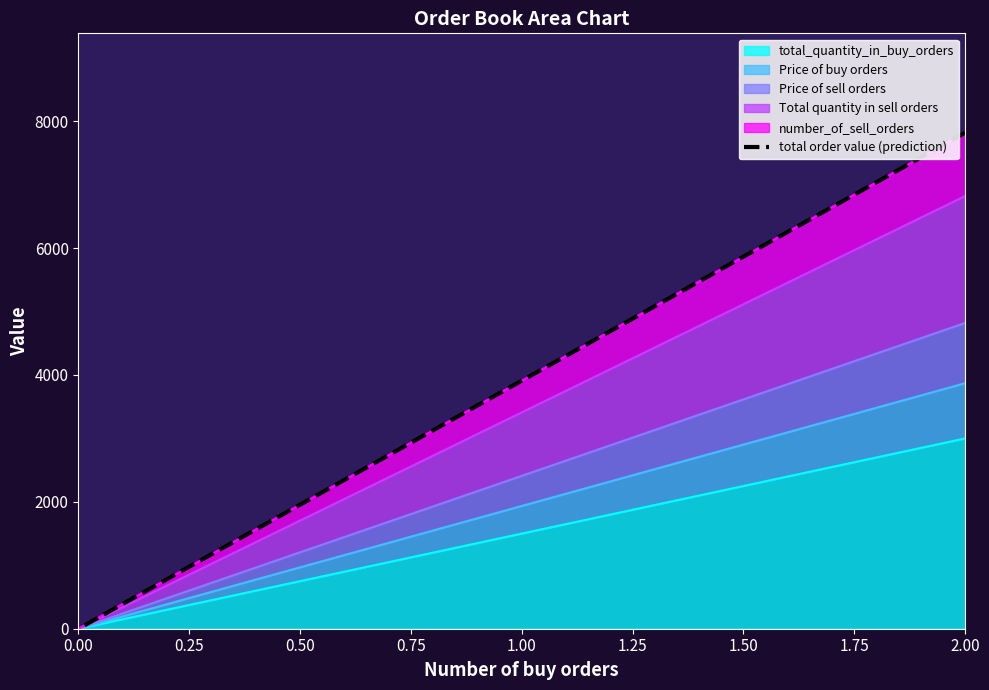

What is the sum of all values?

7820